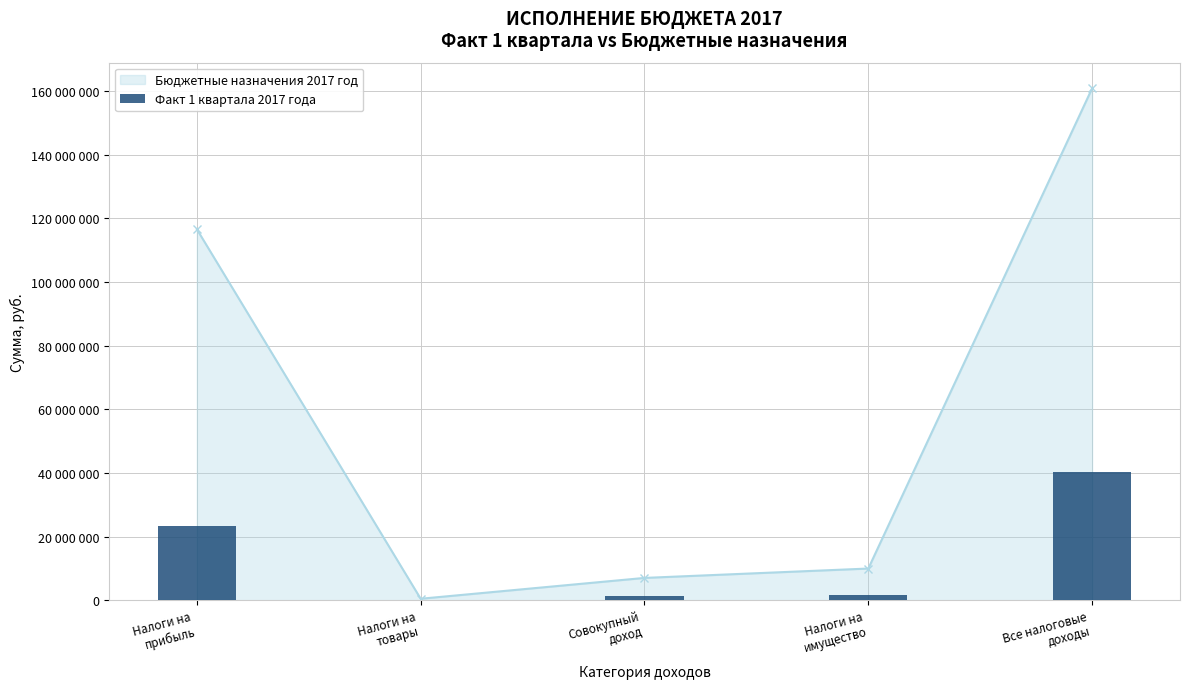

Reading left to right, what are all the values shown in this chart?

Налоги на
прибыль=23348872.2	Налоги на
товары=101184.4	Совокупный
доход=1381792.4	Налоги на
имущество=1775170.4	Все налоговые
доходы=40367042.7